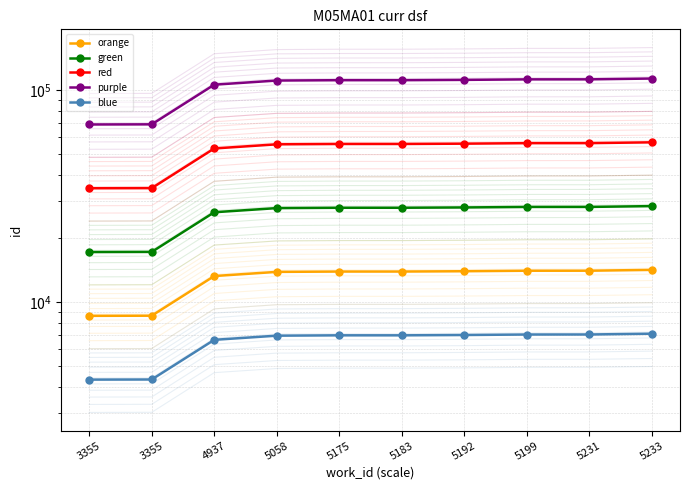

The value of red at 5058 is 55640. True or false?

True